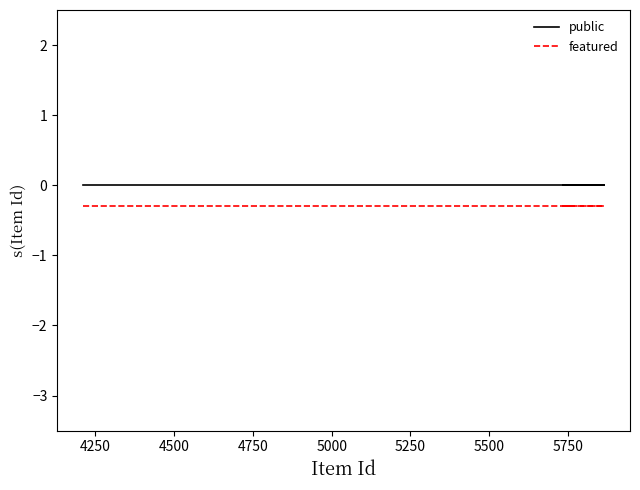

Rank the series by their maximum value, from highest to lowest.

public, featured